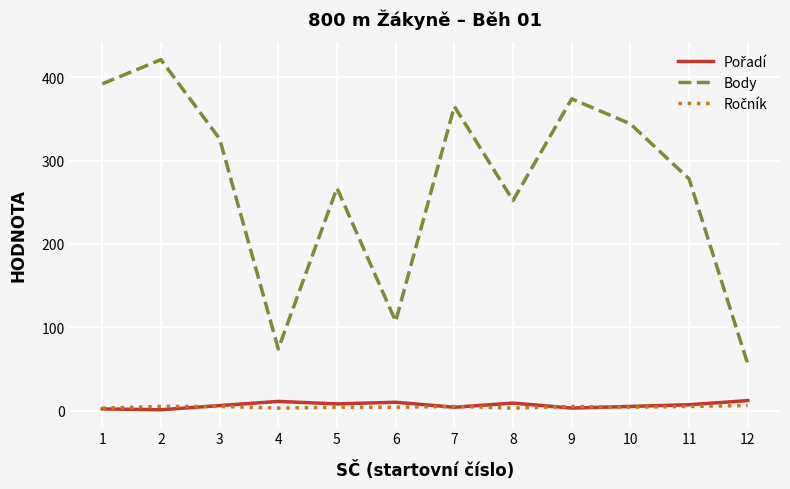

What is the greatest value displayed?

421